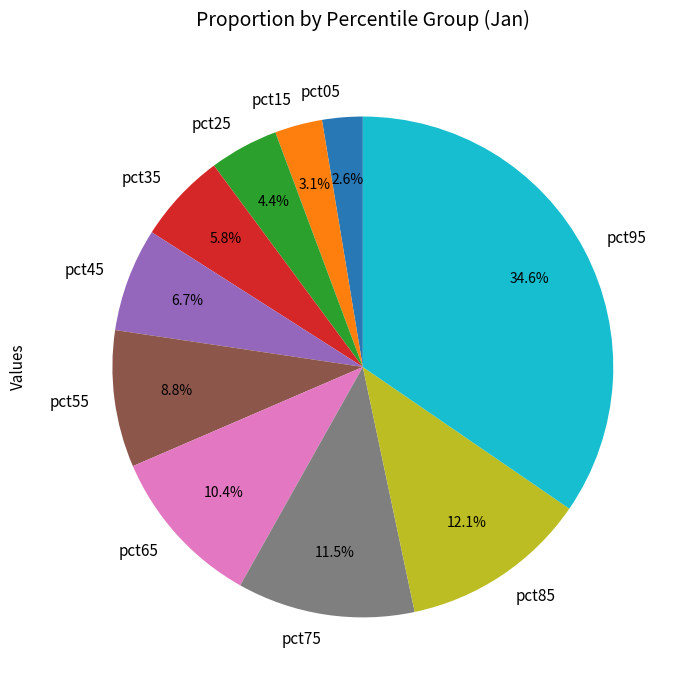

Which slice is the largest?

pct95